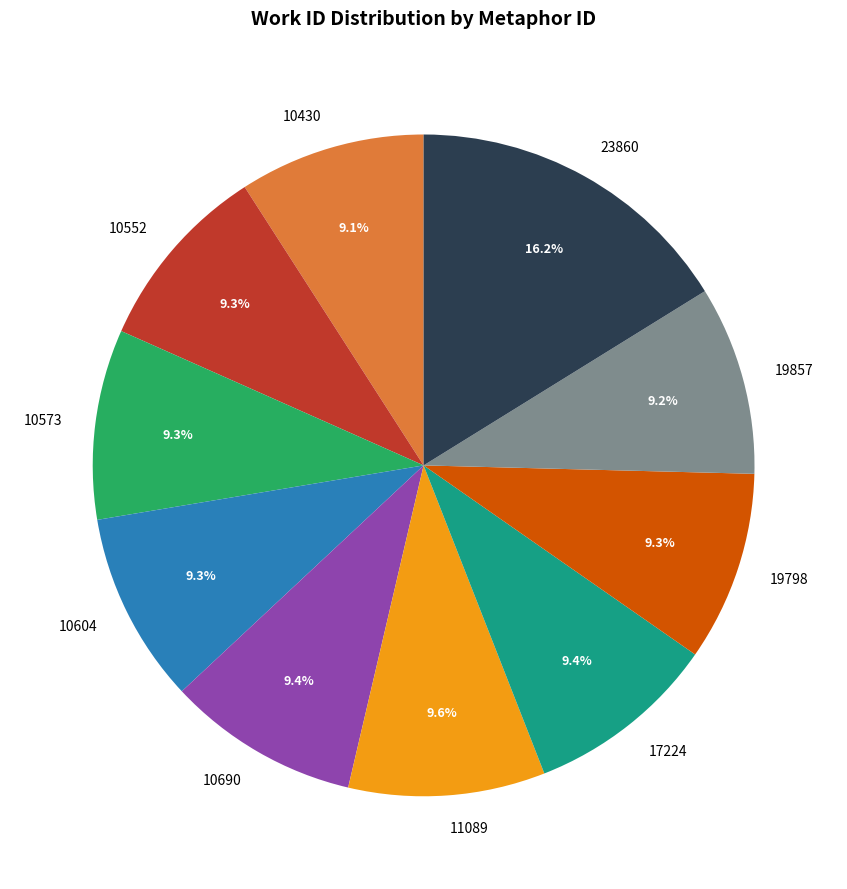

True or false: 10430 accounts for 18% of the total.

False